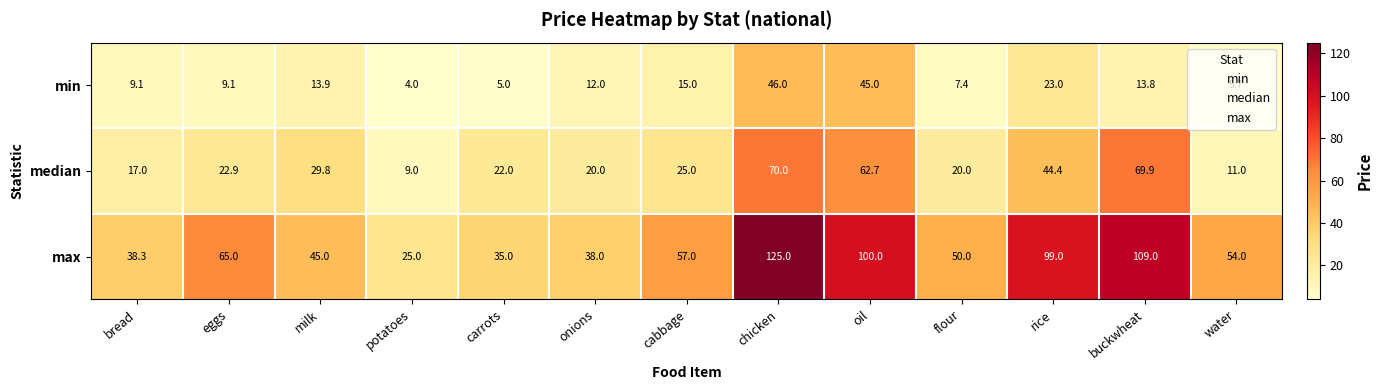

Where does the min series first go above 12?

milk